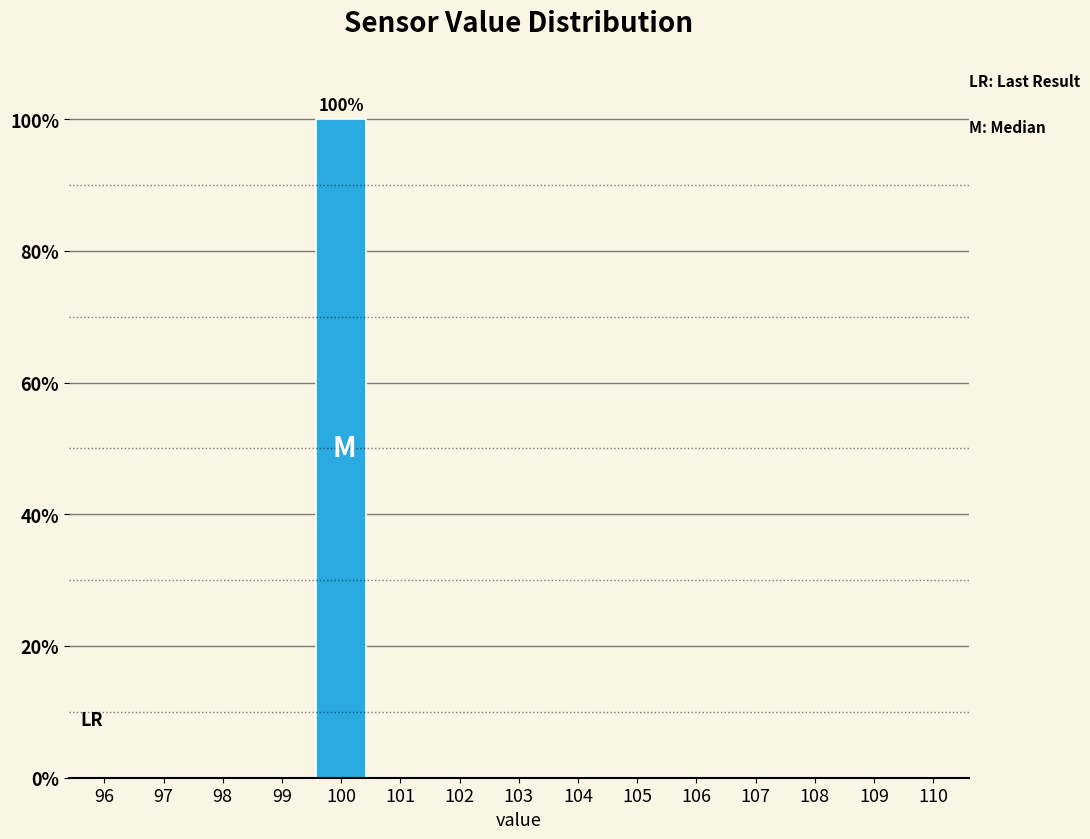

Reading left to right, transcribe all the data shown in this chart.

96=0	97=0	98=0	99=0	100=100	101=0	102=0	103=0	104=0	105=0	106=0	107=0	108=0	109=0	110=0